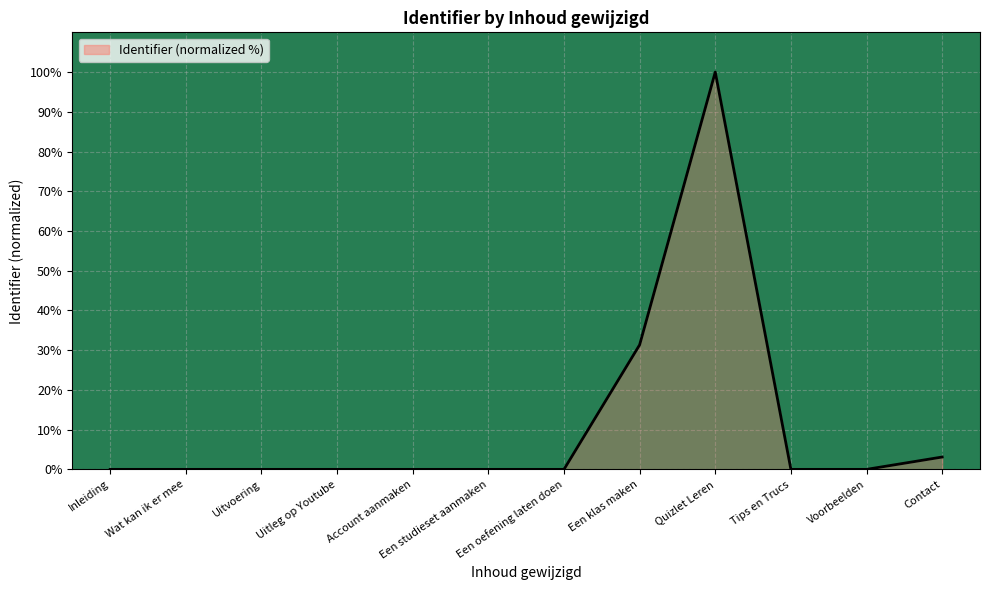

Where is the data nearest to the value 50?

Een klas maken